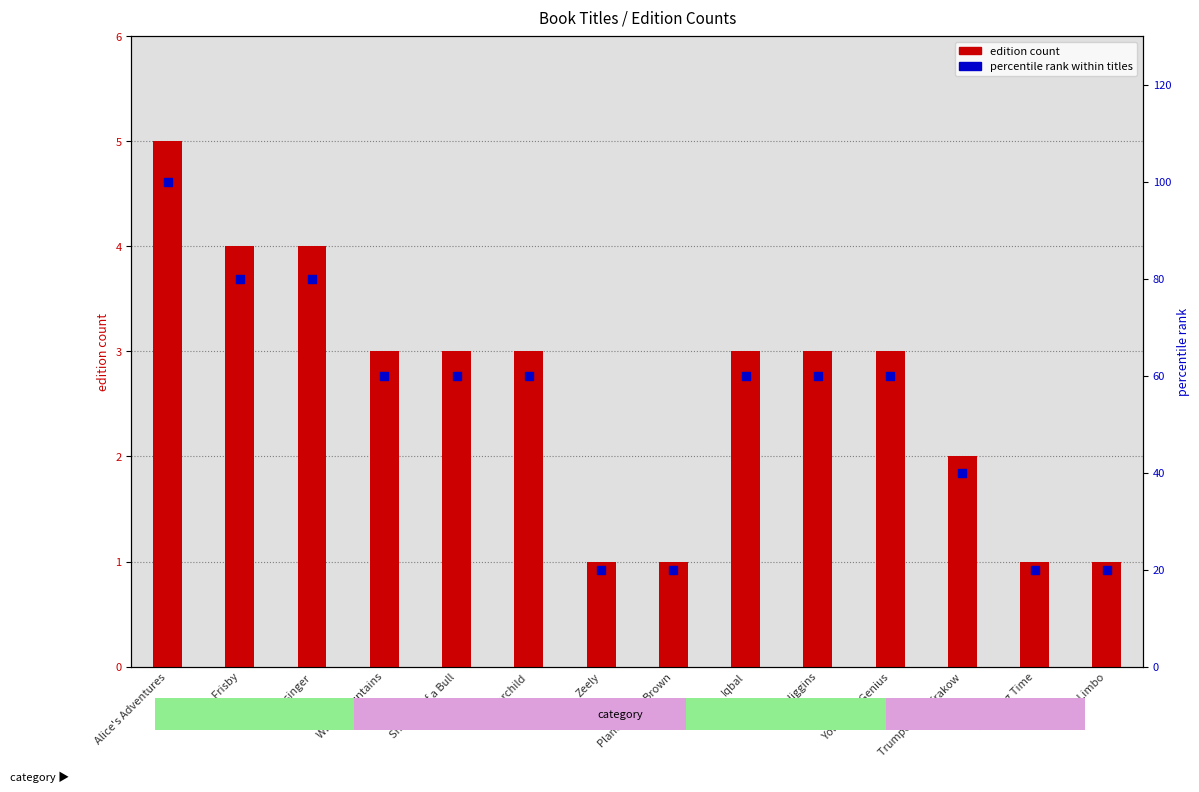

Which series has the largest Y range (max minus min)?

percentile rank within titles